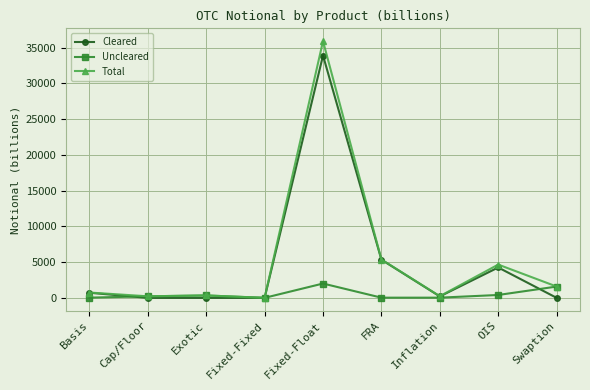

True or false: Uncleared has more than 0 interior local peaks.

True